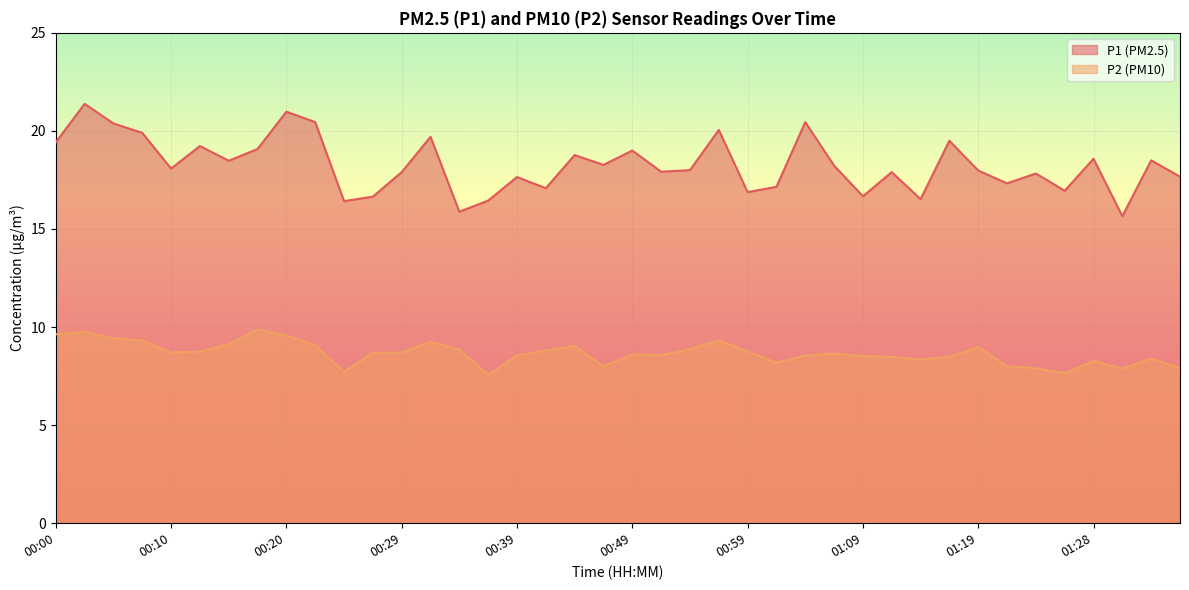

True or false: P1 and P2 intersect in this chart.

False